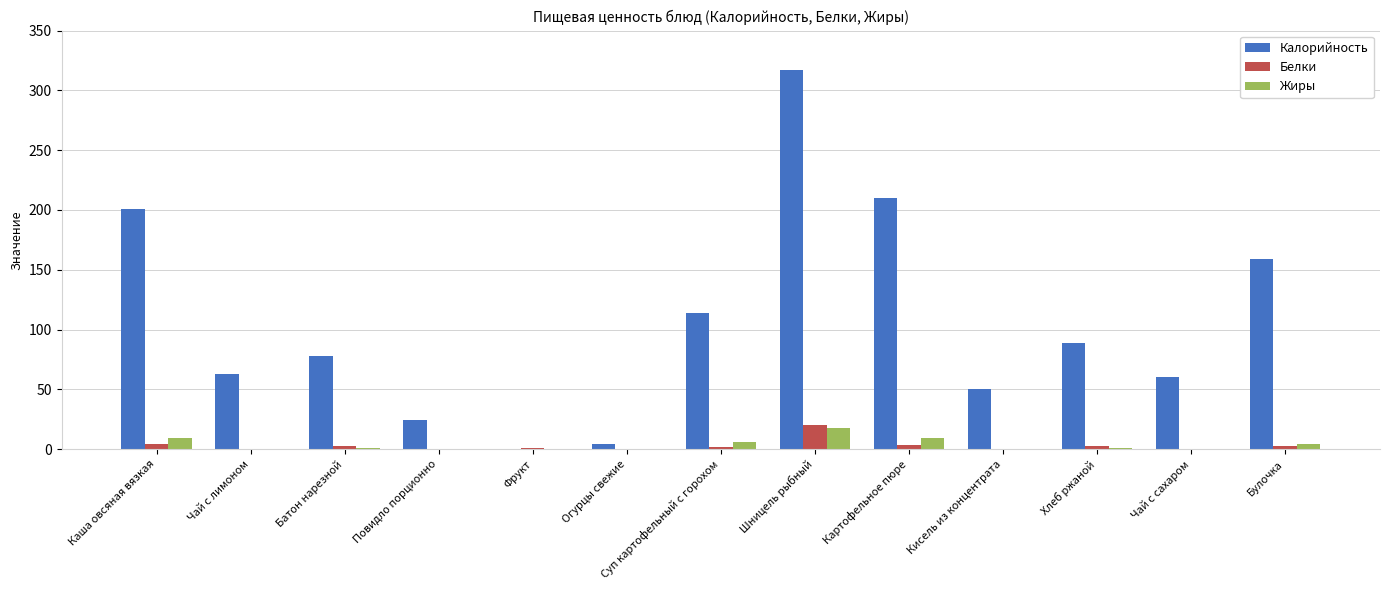

Which series has the largest total across all categories?

Калорийность